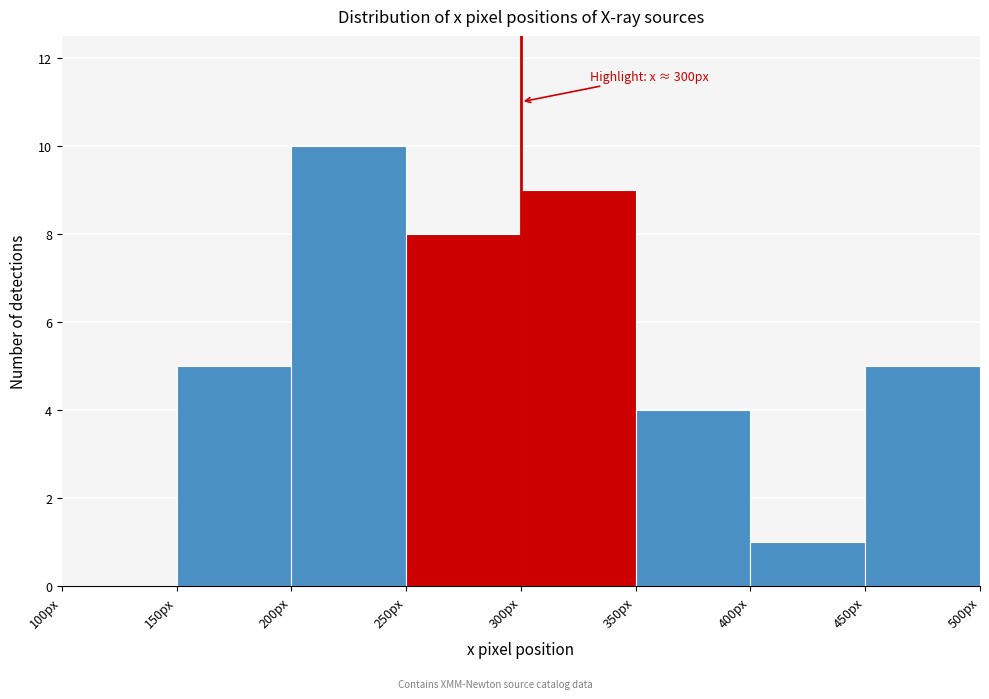

Which range on the x-axis has the tallest bar?

200 to 250